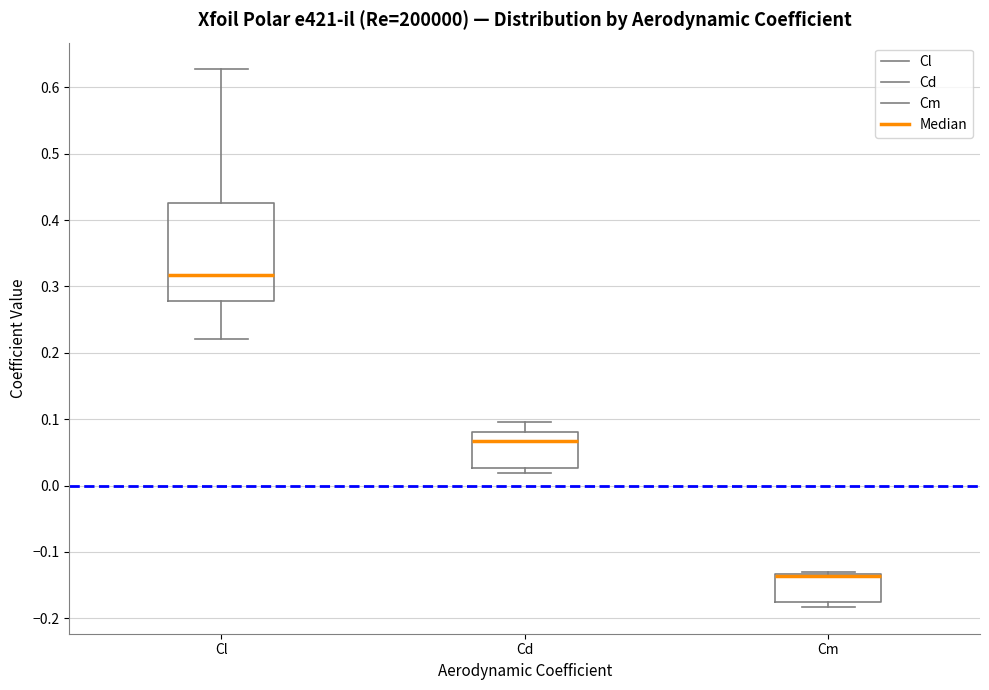

Where is the lower edge of the box for Cm on the y-axis? The values are not printed on the chart, so give them approximately, as read against the axis.

-0.18